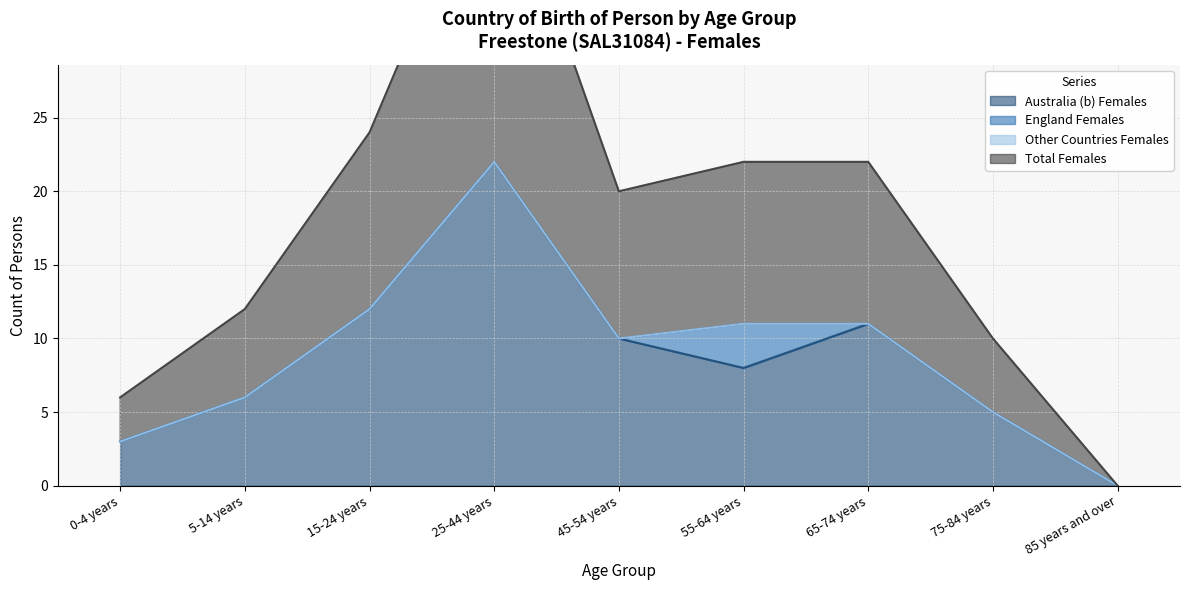

At which label does Australia (b) Females reach its minimum?

85 years and over